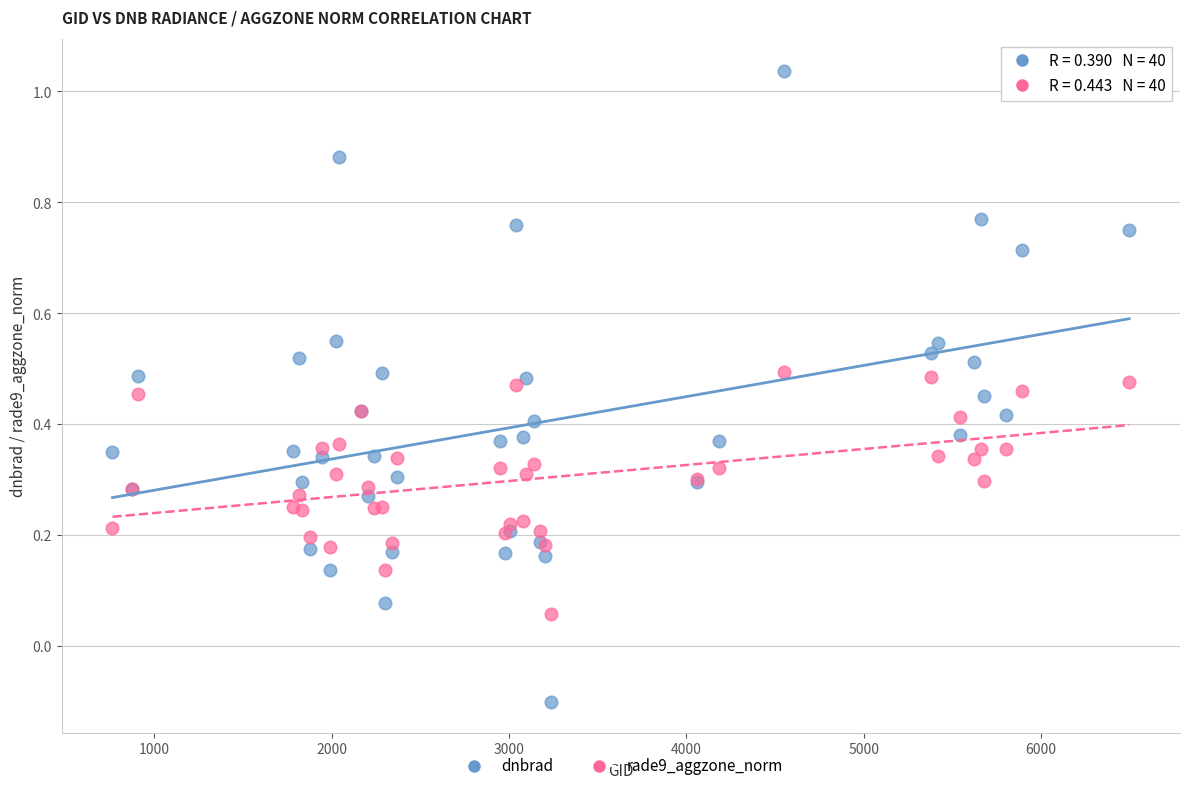

Which series contains the lowest Y value?

dnbrad